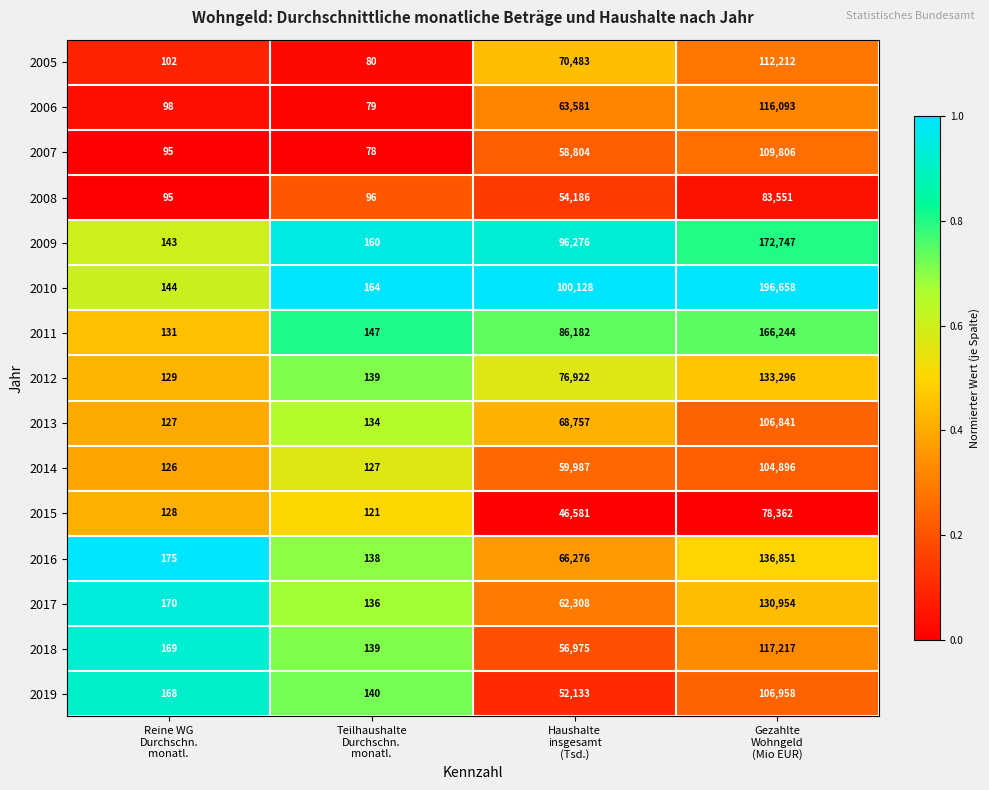

Which series has the largest total across all categories?

2010